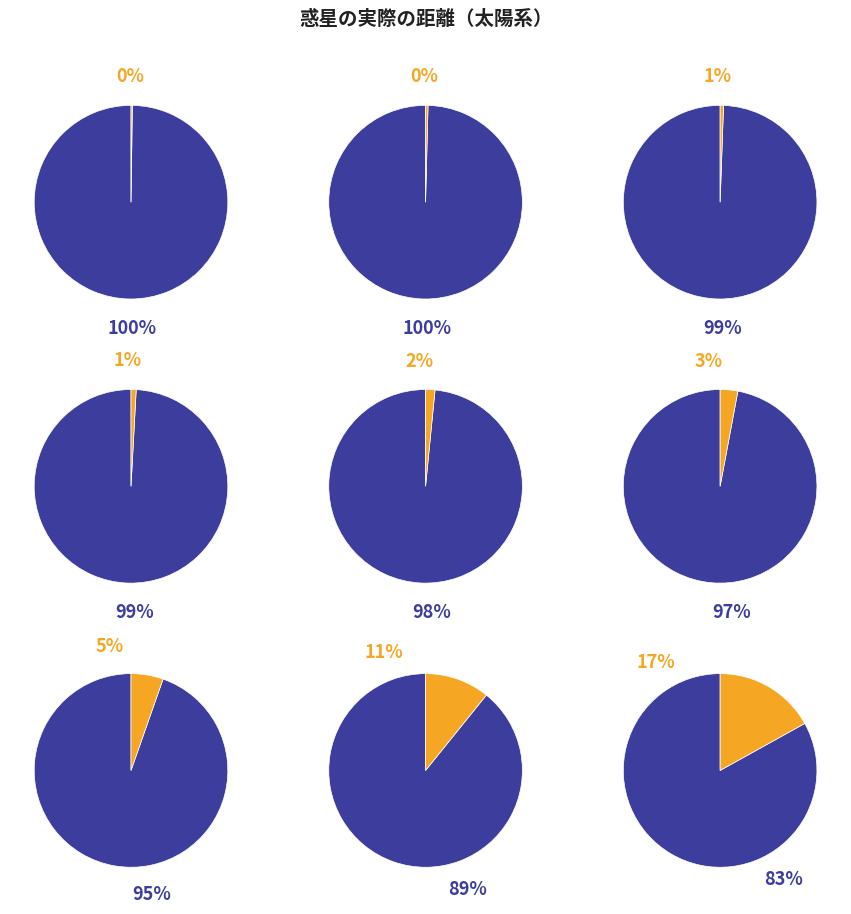

Does 土星 represent more than half of the total?

No